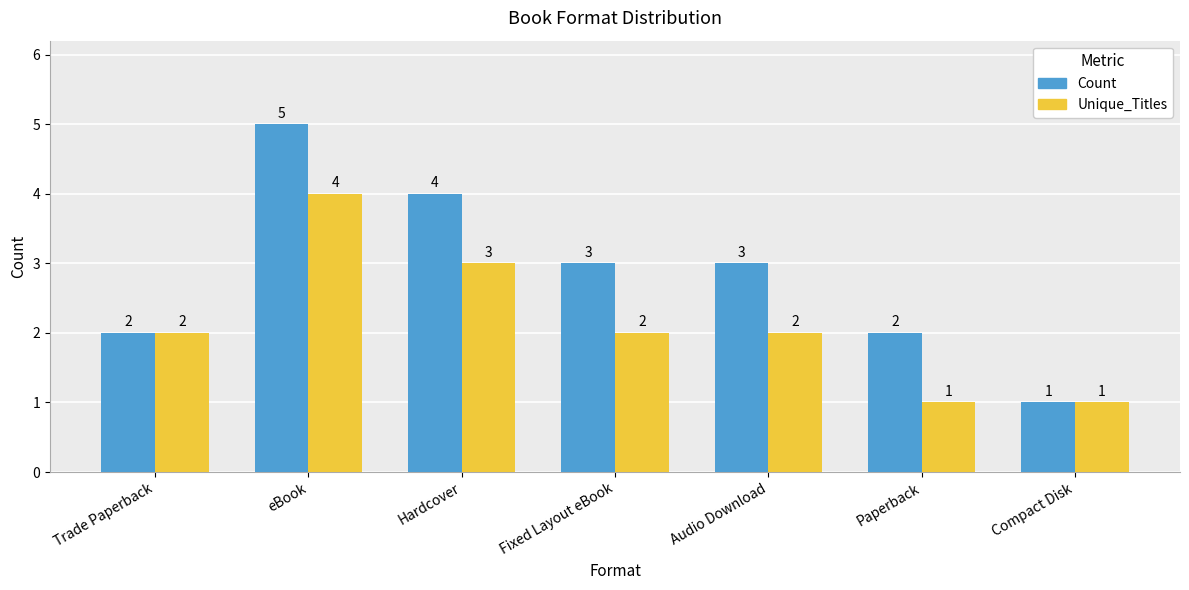

At Audio Download, list the series in order from smallest to largest.

Unique_Titles, Count